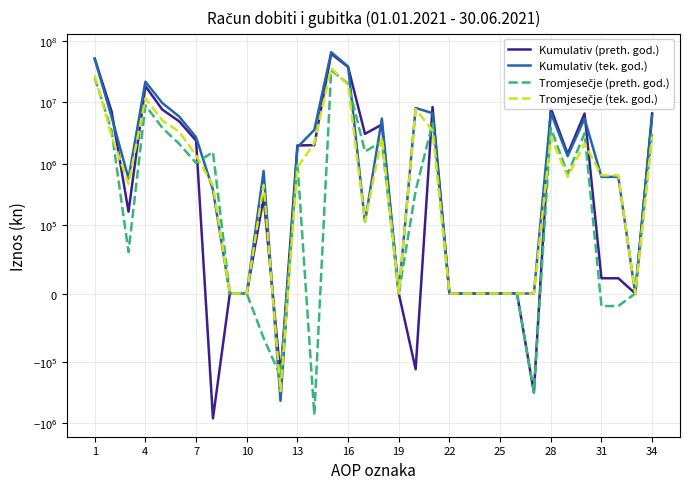

True or false: Kumulativ (preth. god.) and Kumulativ (tek. god.) cross at least once.

True